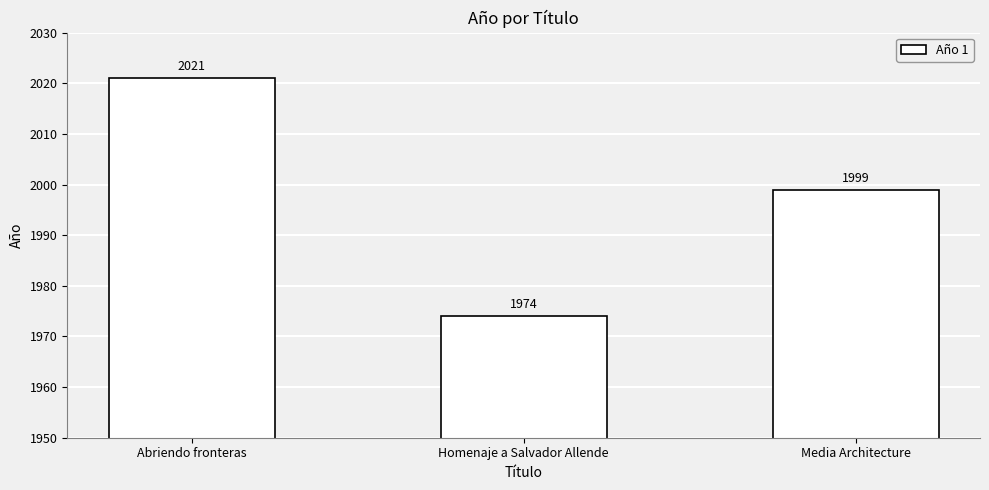

Count the values in the range 1974 to 2021.

3